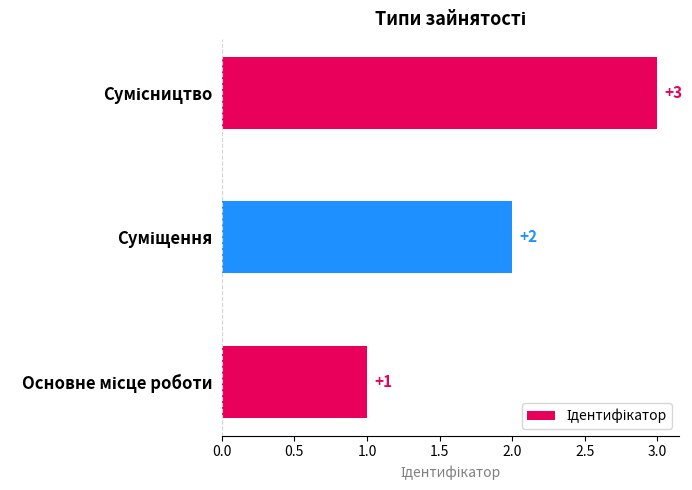

What is the sum of all values?

6